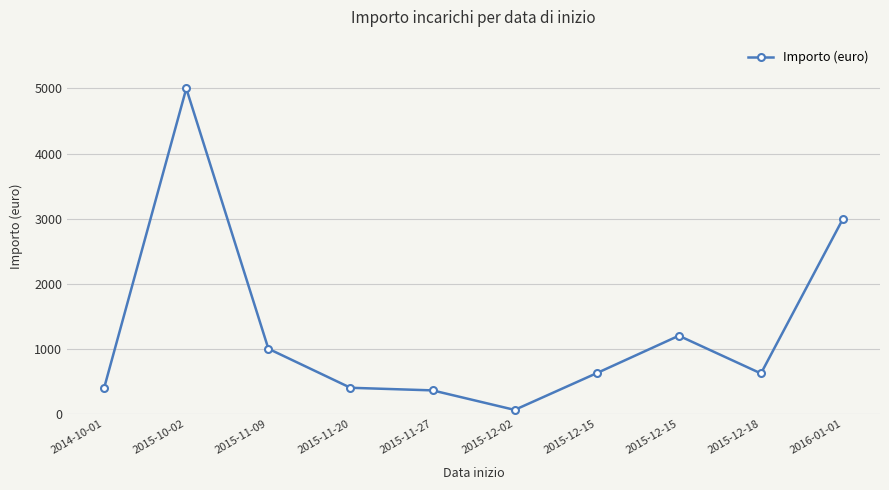

Where is the first local minimum?

2015-12-02